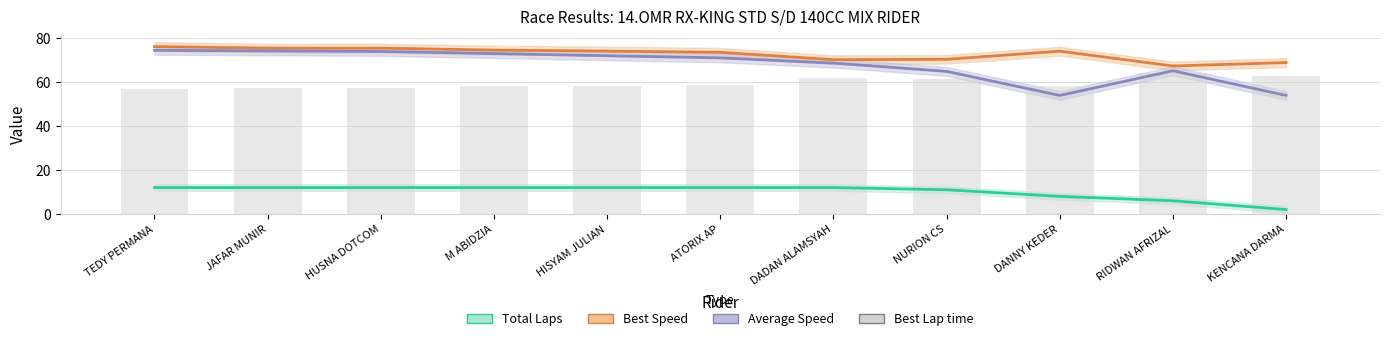

Is the value of Average Speed at DANNY KEDER greater than the value of Best Lap time at DADAN ALAMSYAH?

No